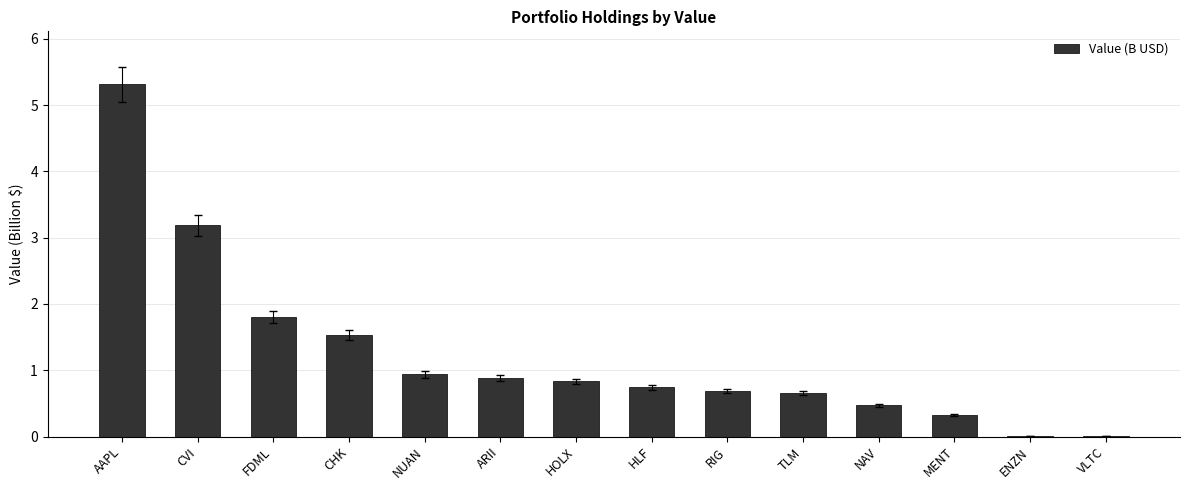

What is the sum of the values at RIG and ARII?

1.6